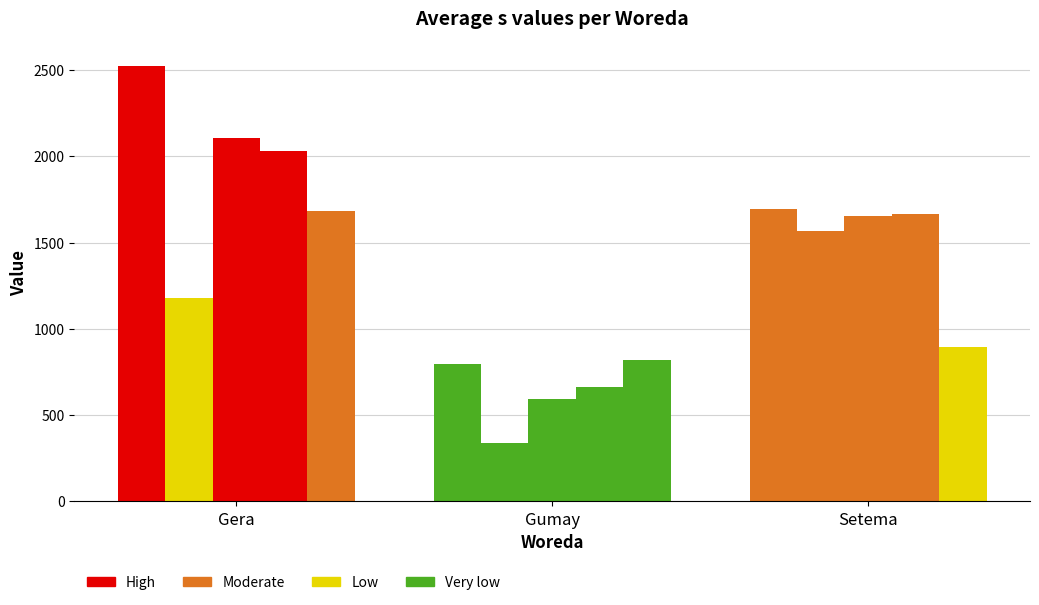

How many values in the s_0 series are below 1753?

1